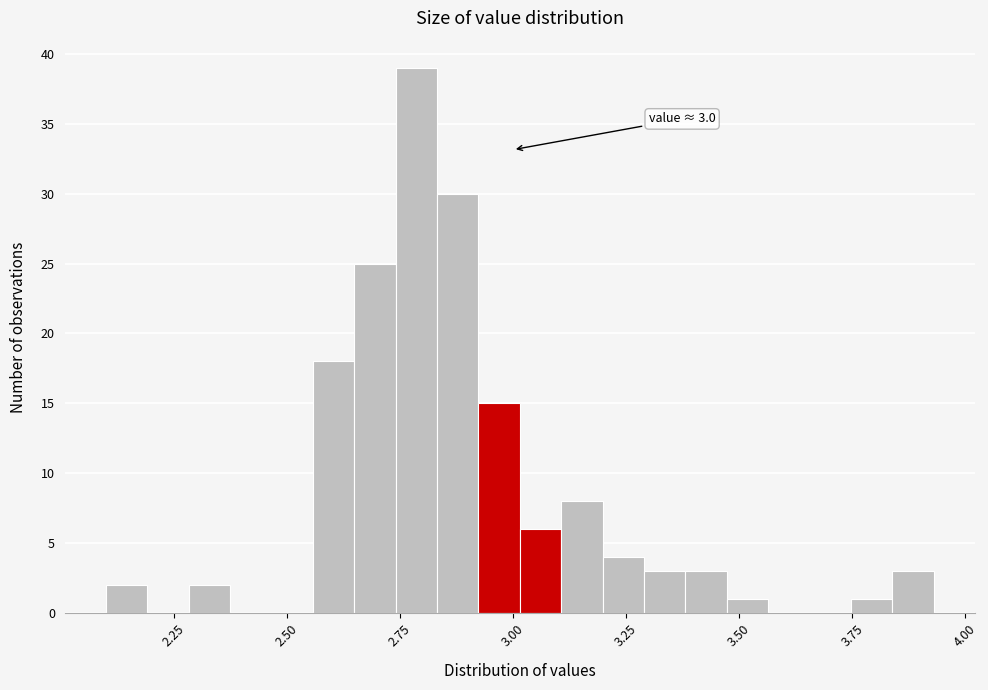

Read against the x-axis, roughly where is the centre of the tallest bar?

2.80